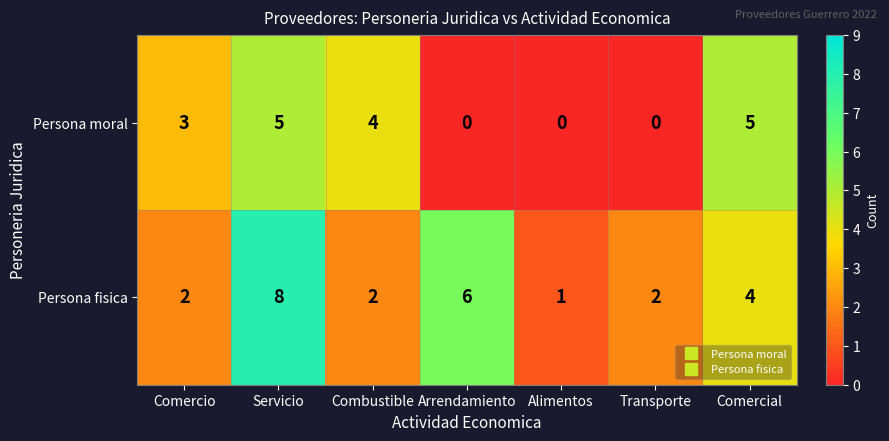

Which category has the highest value in the Persona fisica series?

Servicio